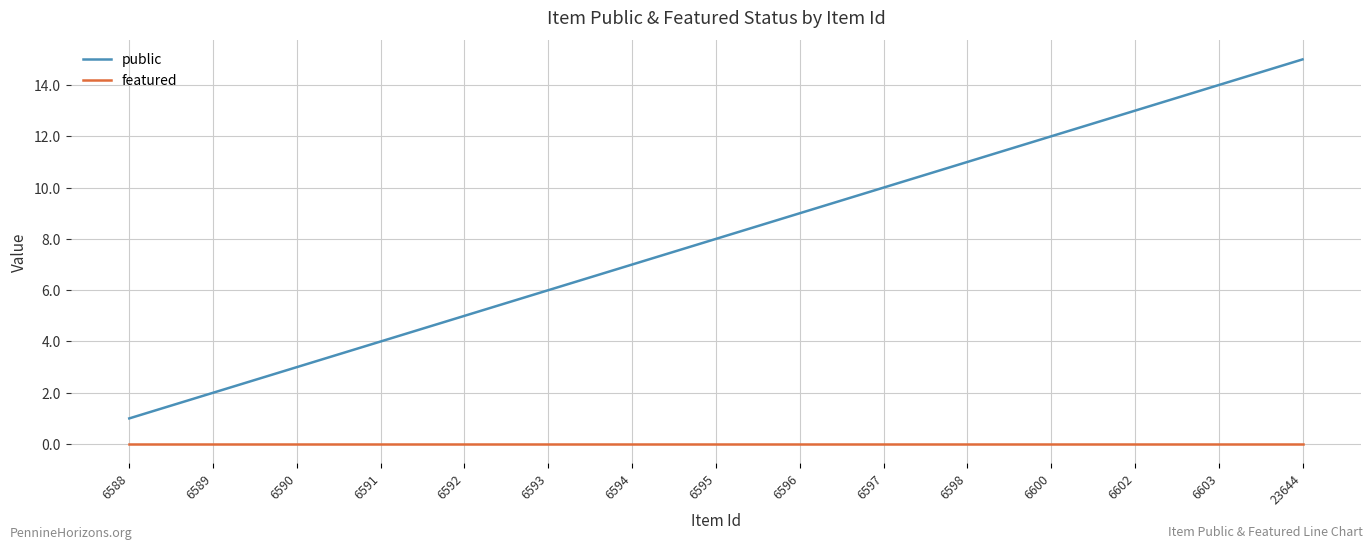

What is the sum of the public values at 6602 and 6603?

27